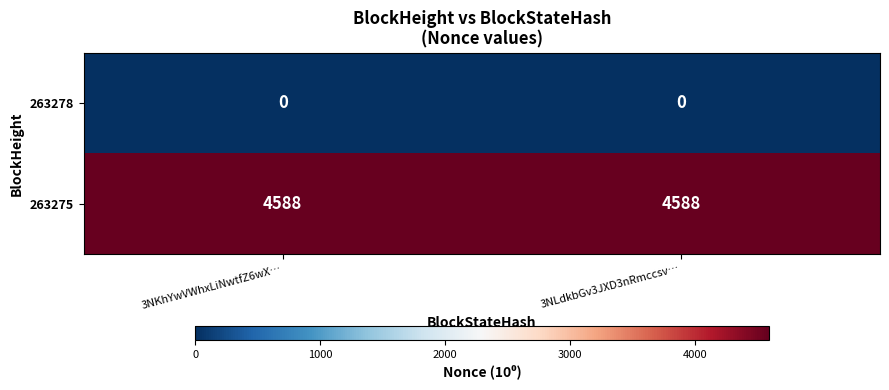

Reading right to left, extract all data points from this chart.

263278: 0	0
263275: 4588	4588